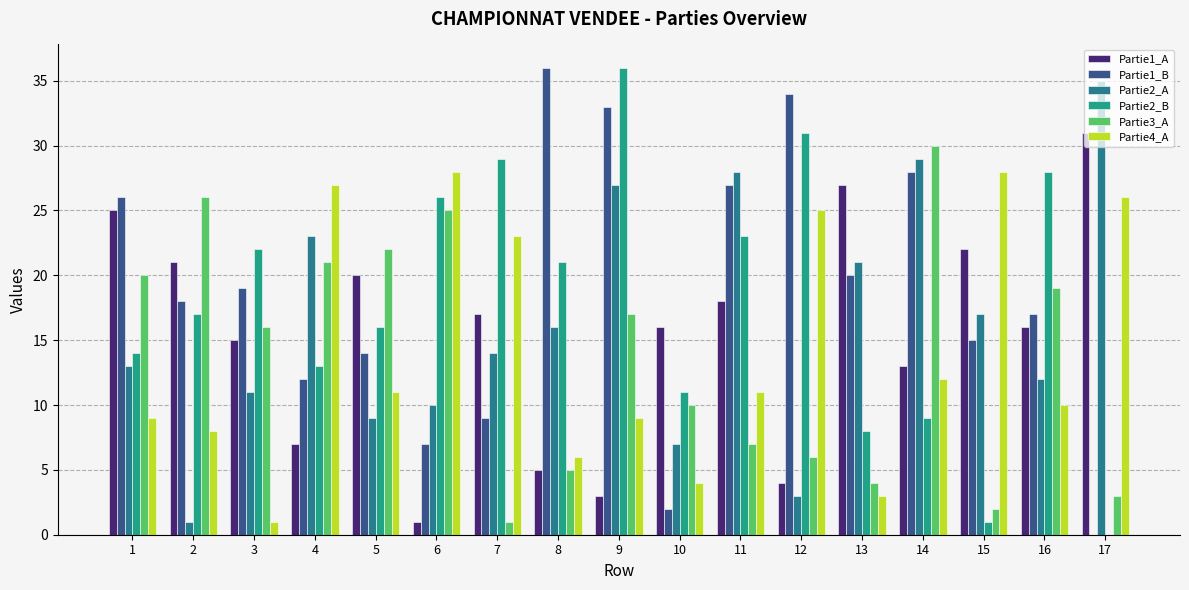

True or false: Partie4_A has a value of 3 at 13.

True